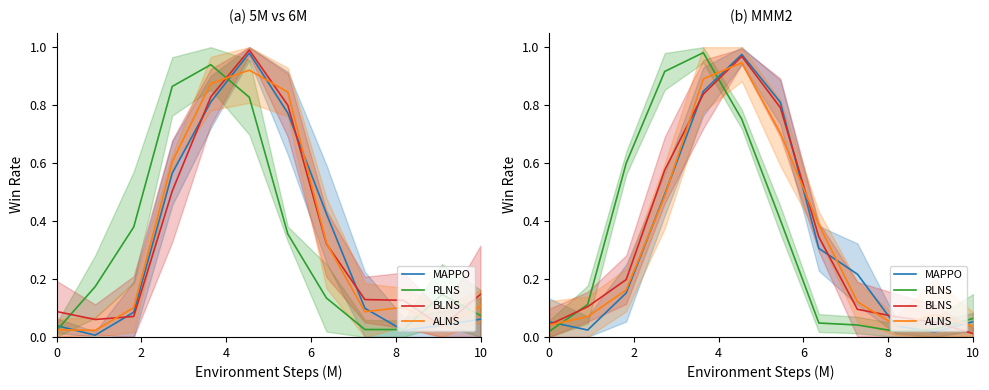

What is the label of the 4th point from the left?

6